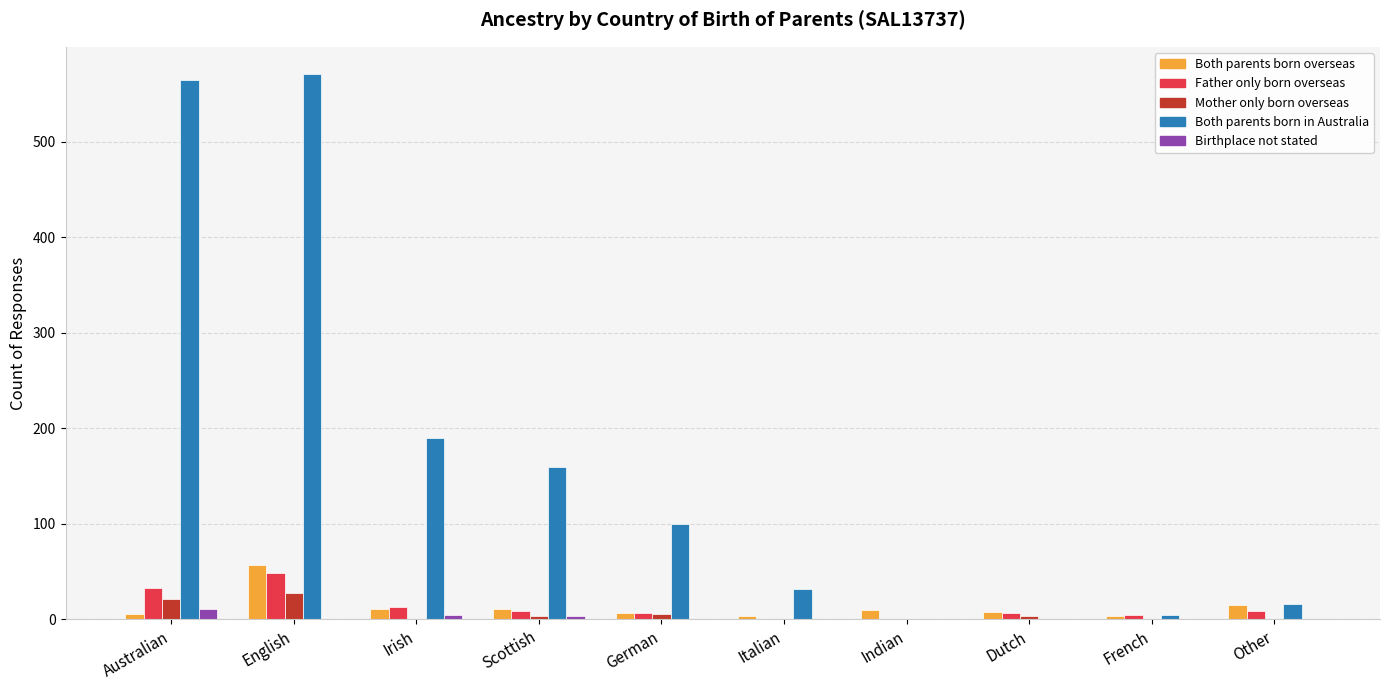

Which series has the widest spread of values?

Both parents born in Australia